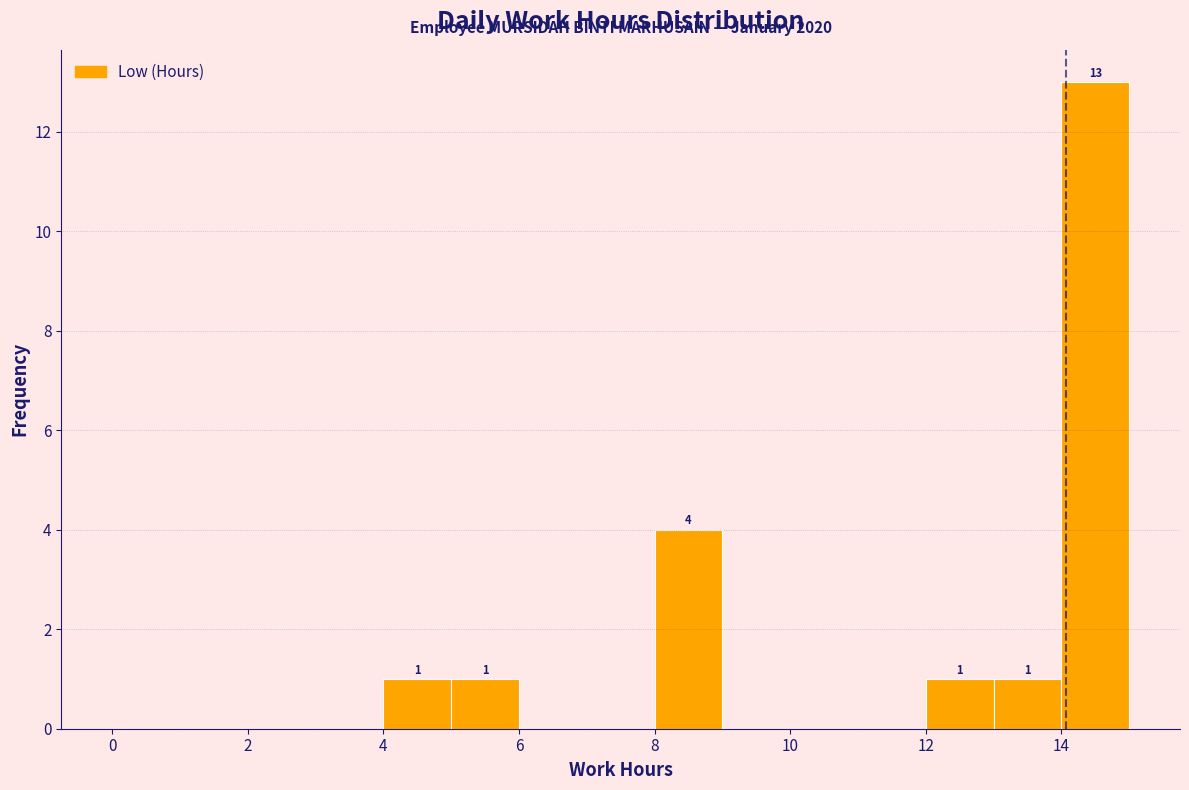

Over which range of the x-axis is the bar tallest?

14 to 15